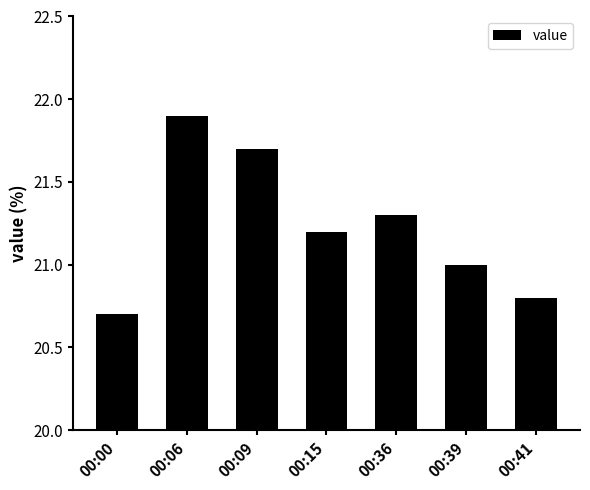

True or false: the data shows 27.4 at 00:00.

False